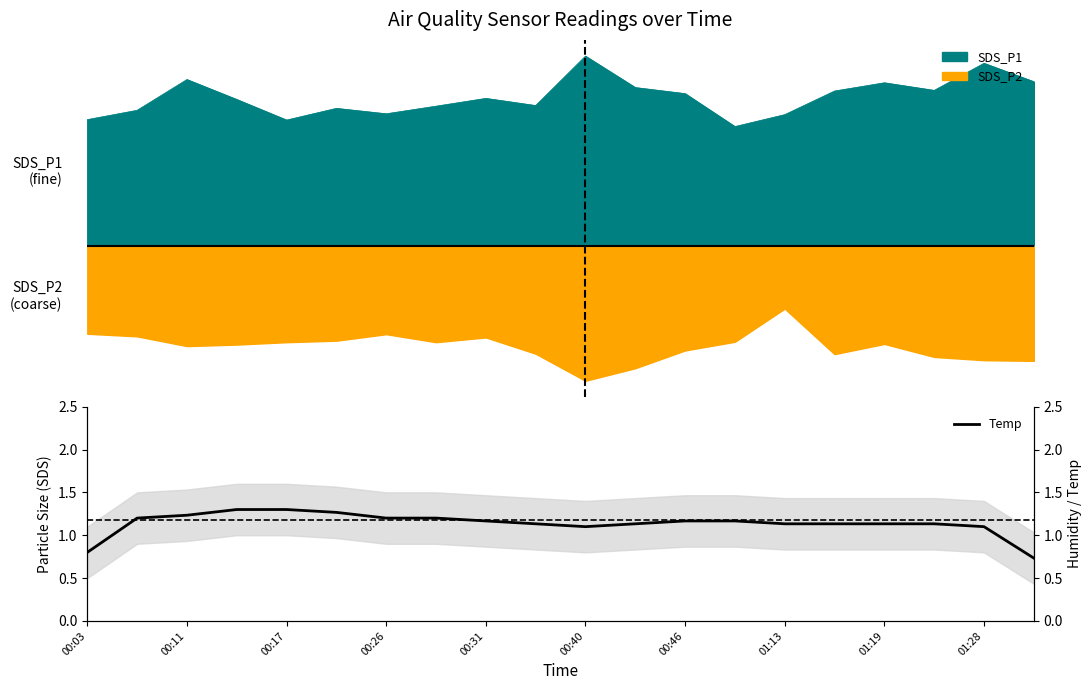

Reading left to right, extract all data points from this chart.

0.8	1.2	1.2	1.3	1.3	1.3	1.2	1.2	1.2	1.1	1.1	1.1	1.2	1.2	1.1	1.1	1.1	1.1	1.1	0.7